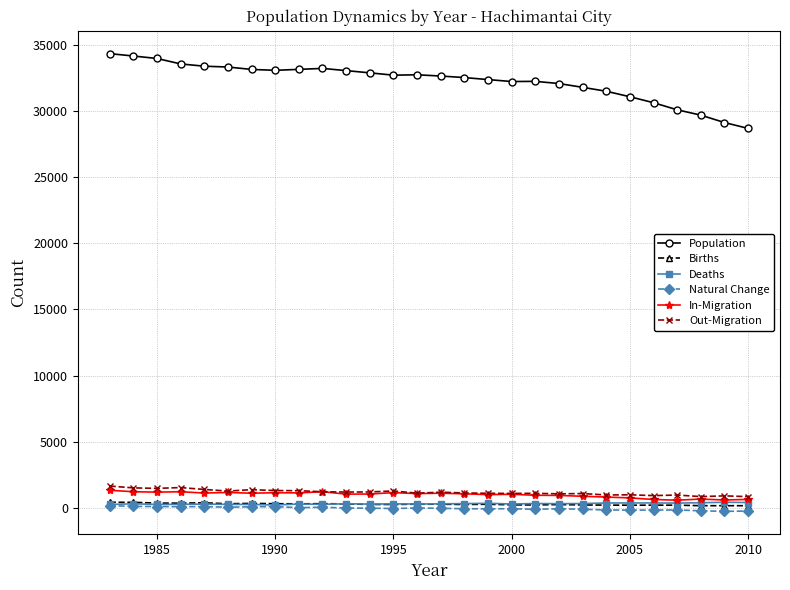

Which series has the largest total across all categories?

Population